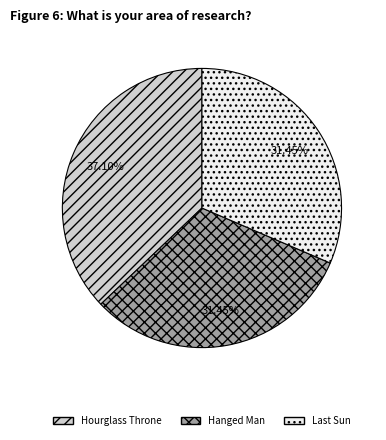

How many segments does this pie chart have?

3